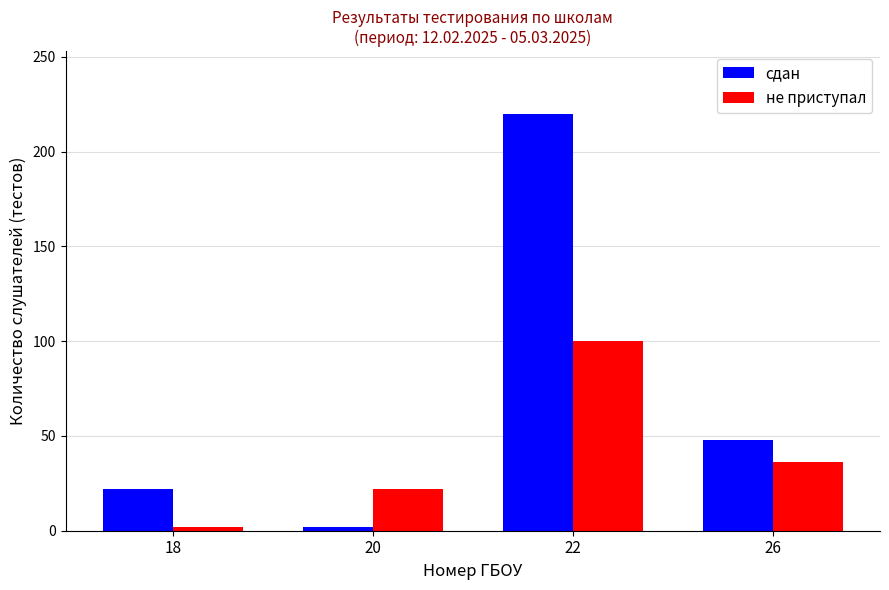

At 18, list the series in order from largest to smallest.

сдан, не приступал